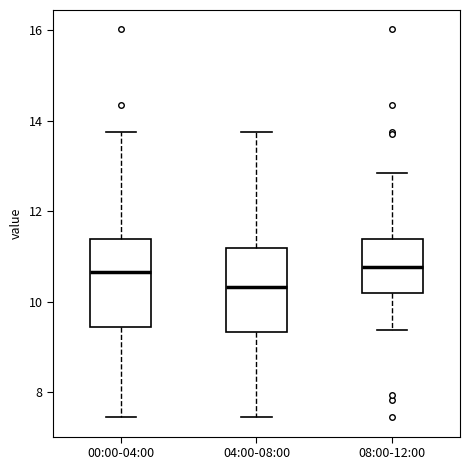

Reading left to right, read every box against the y-axis: the position of its median line, the range the box covers, and the ends of its whiskers. The values are not printed on the chart, so give them approximately, as read against the axis.

00:00-04:00: median 10.6, box 9.4 to 11.4, whiskers 7.4 to 13.8
04:00-08:00: median 10.4, box 9.4 to 11.2, whiskers 7.4 to 13.8
08:00-12:00: median 10.8, box 10.2 to 11.4, whiskers 9.4 to 12.8